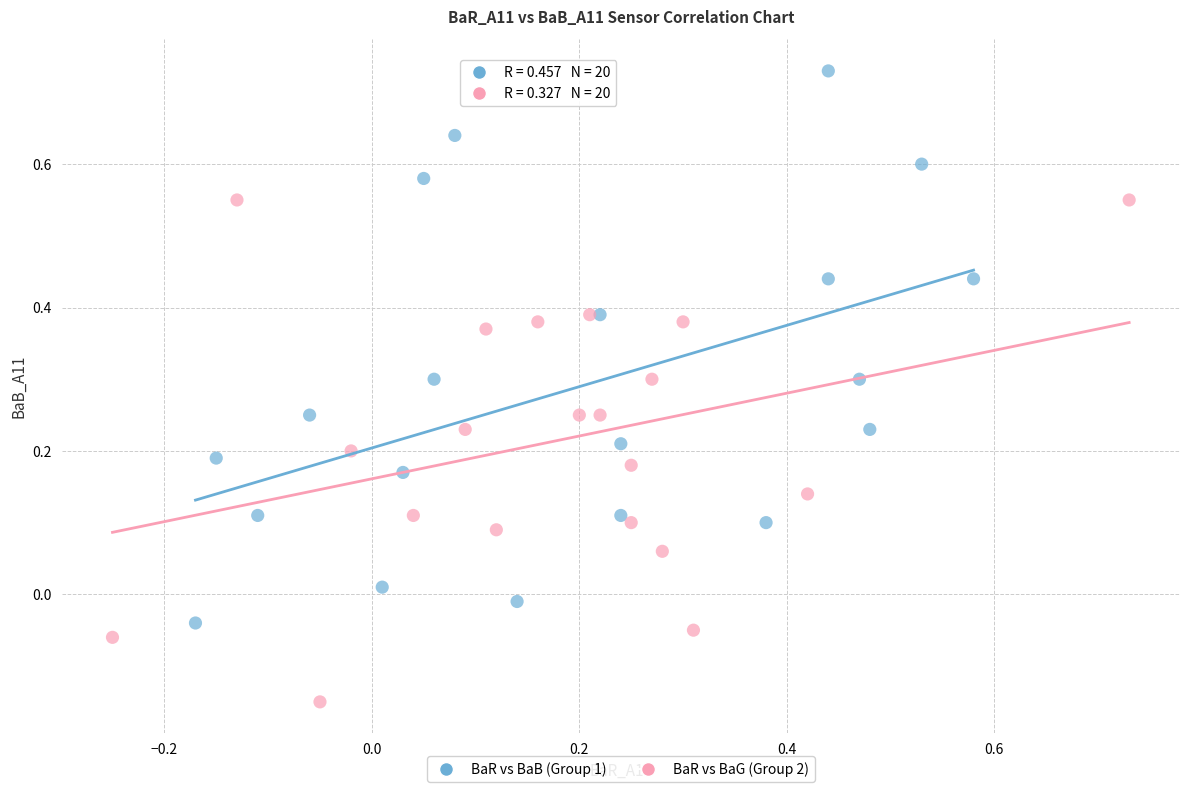

Which series reaches the maximum Y coordinate?

BaR vs BaB (Group 1)